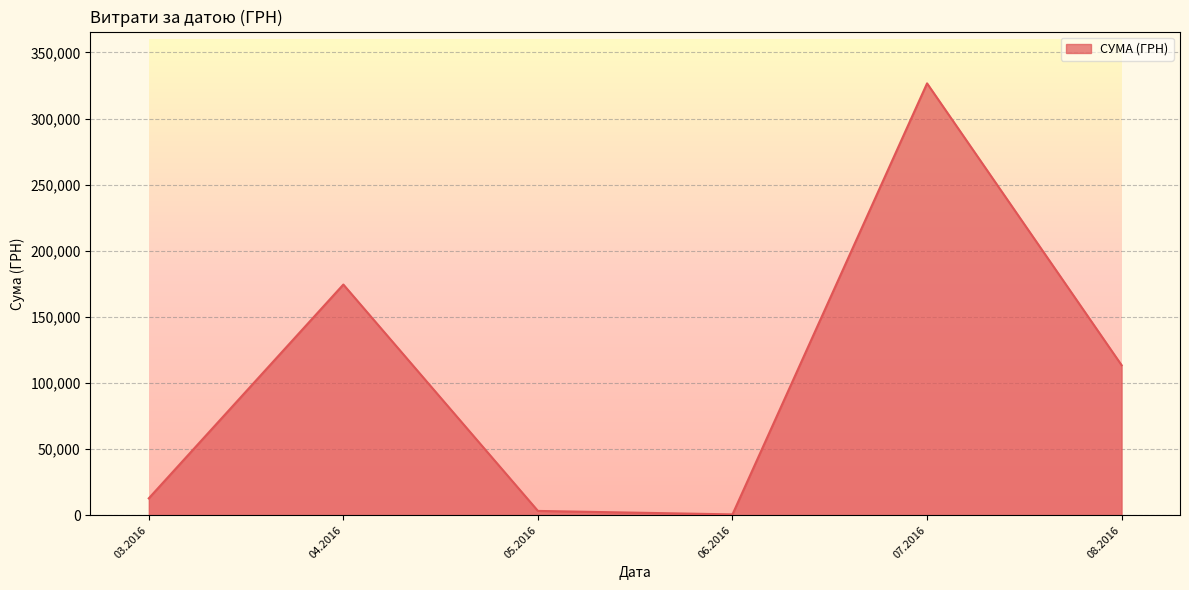

How many categories are shown in the chart?

6